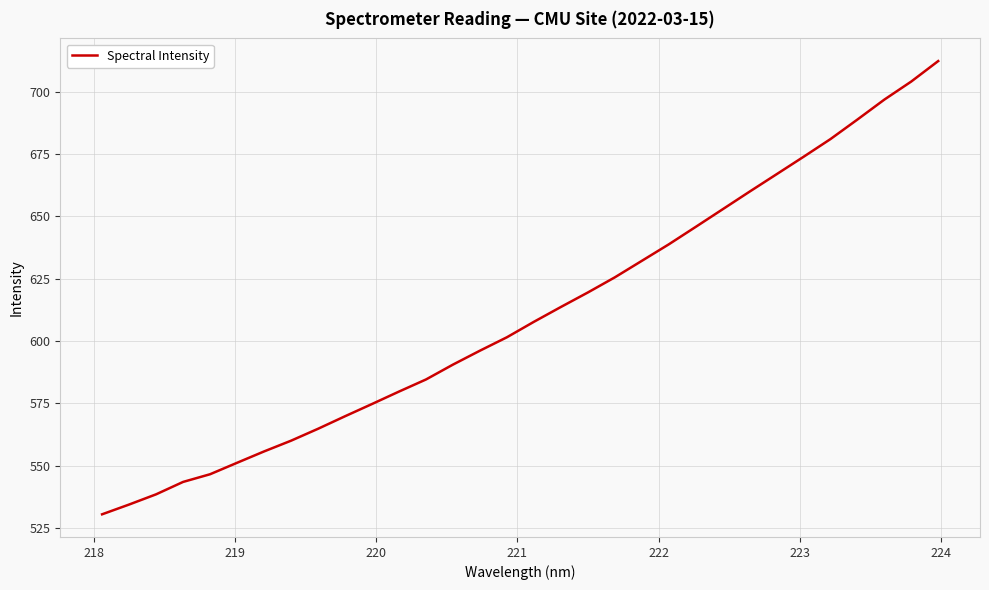

What is the maximum value shown in the chart?

712.2